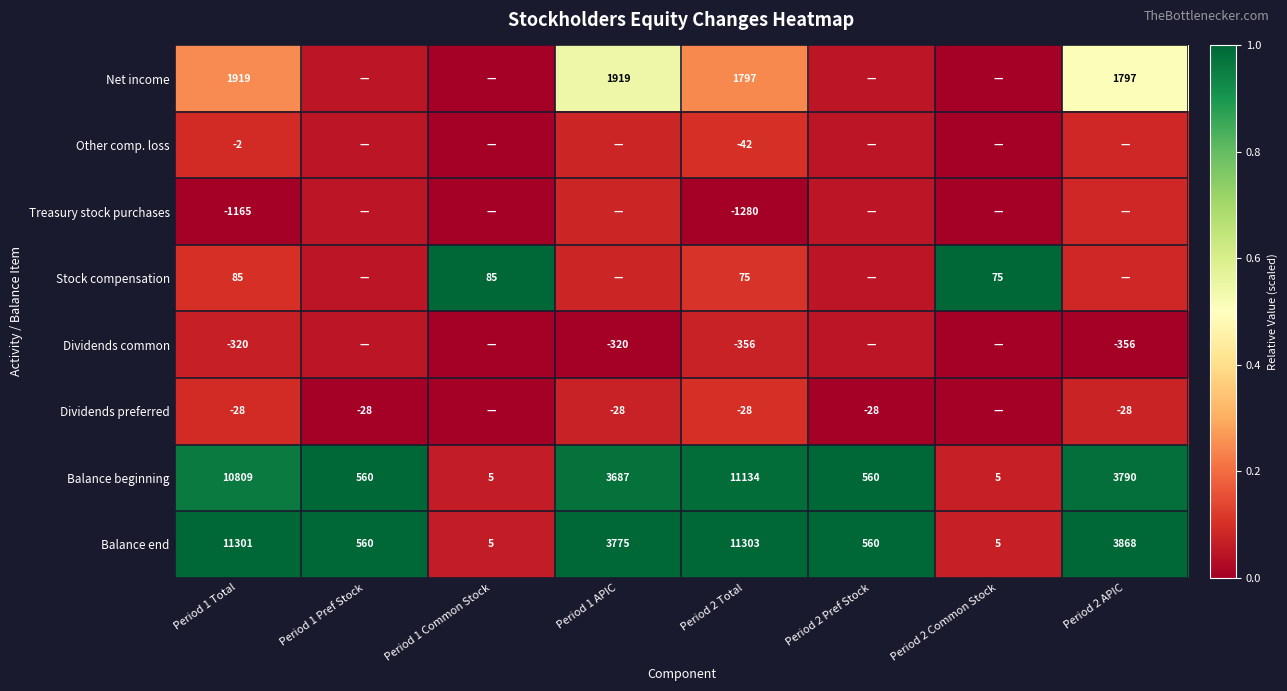

At Period 1 Total, list the series in order from smallest to largest.

Treasury stock purchases, Dividends common, Dividends preferred, Other comp. loss, Stock compensation, Net income, Balance beginning, Balance end